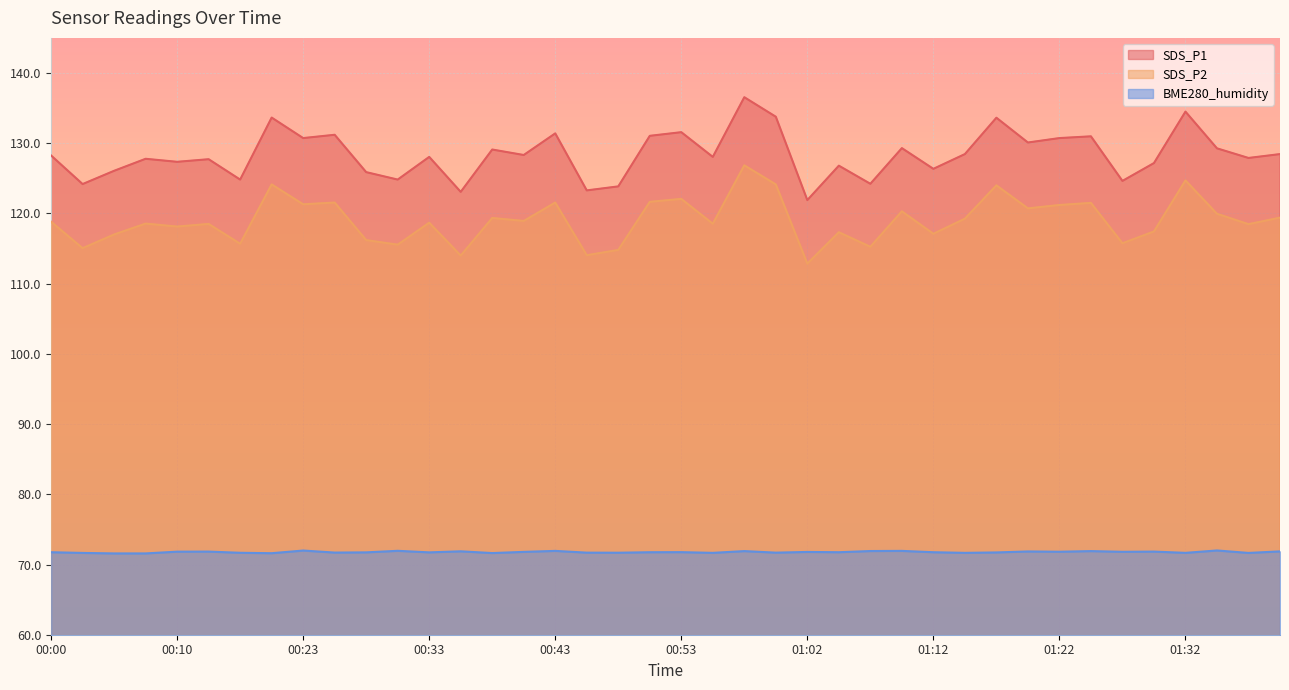

What is the sum of the SDS_P1 values at 01:02 and 01:15?

250.3